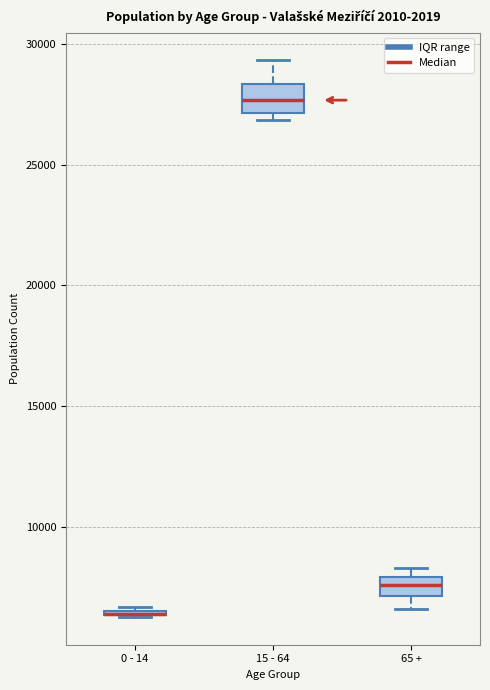

Reading left to right, transcribe this box plot: for each box, give where its median line is, the range the box spans, and where its two whiskers end, as read against the y-axis. The values are not printed on the chart, so give them approximately, as read against the axis.

0 - 14: box collapsed to a line at 6500, whiskers 6500 to 6500
15 - 64: median 27500, box 27000 to 28500, whiskers 27000 (just below the box's lower edge) to 29500
65 +: median 7500, box 7000 to 8000, whiskers 6500 to 8500